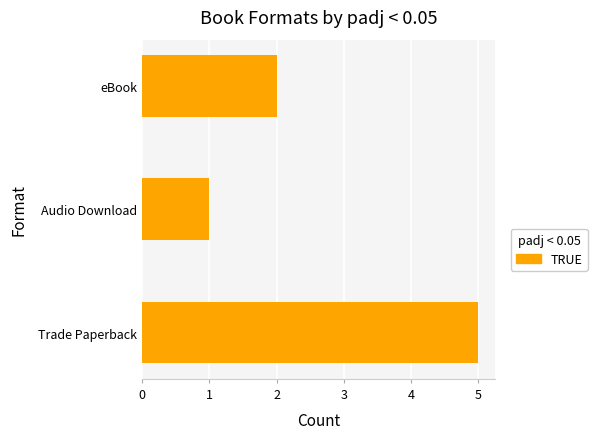

Between Trade Paperback and eBook, which is larger?

Trade Paperback